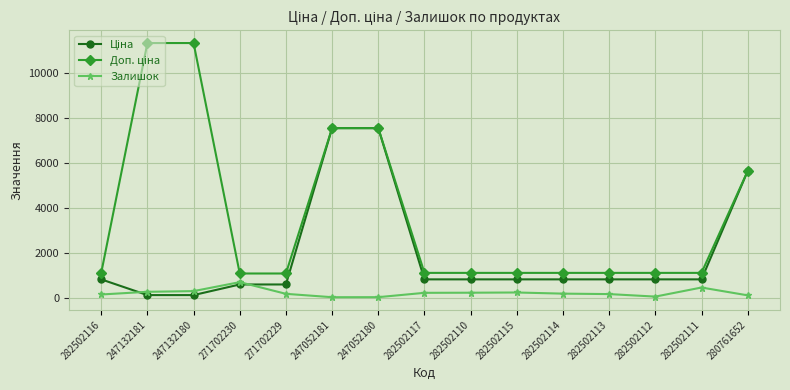

What position from the right is 247132181?

14